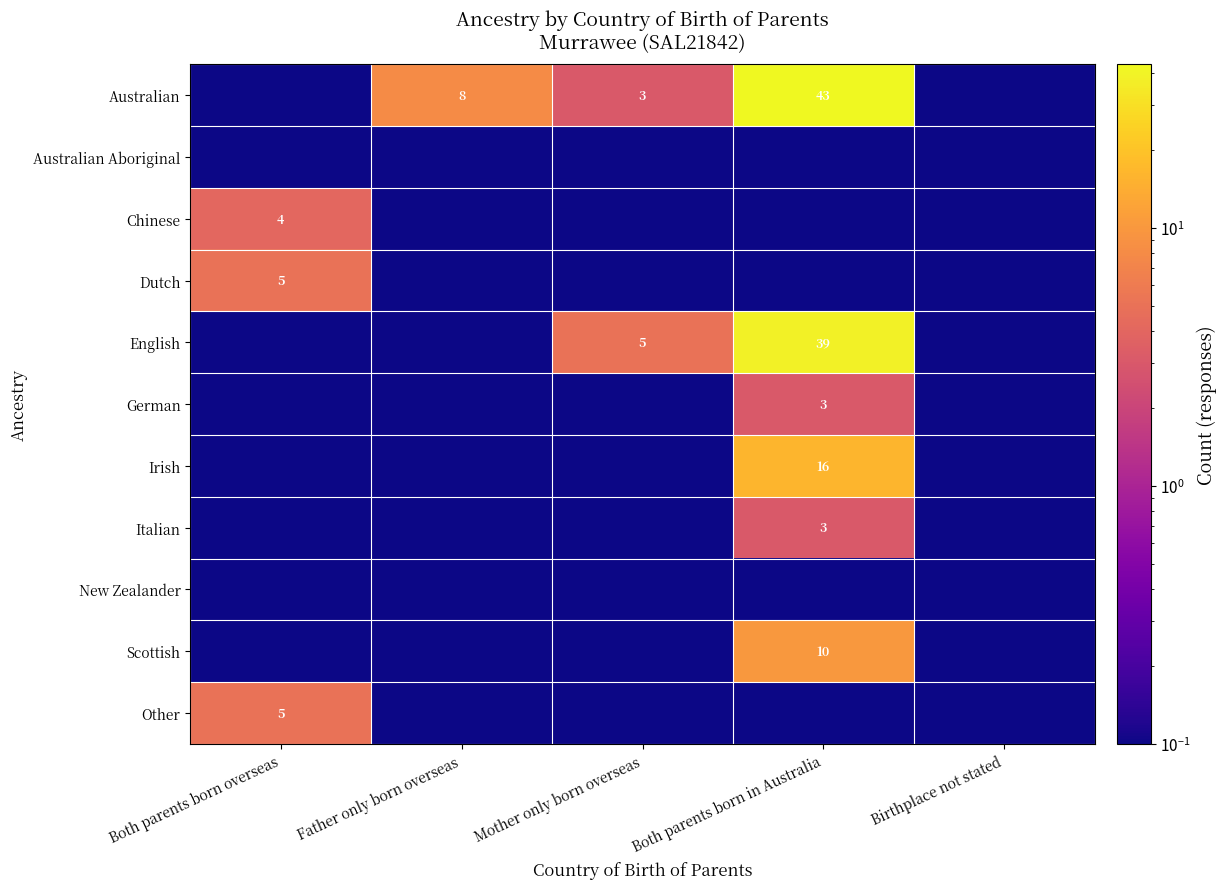

How many data points does each series have?

5